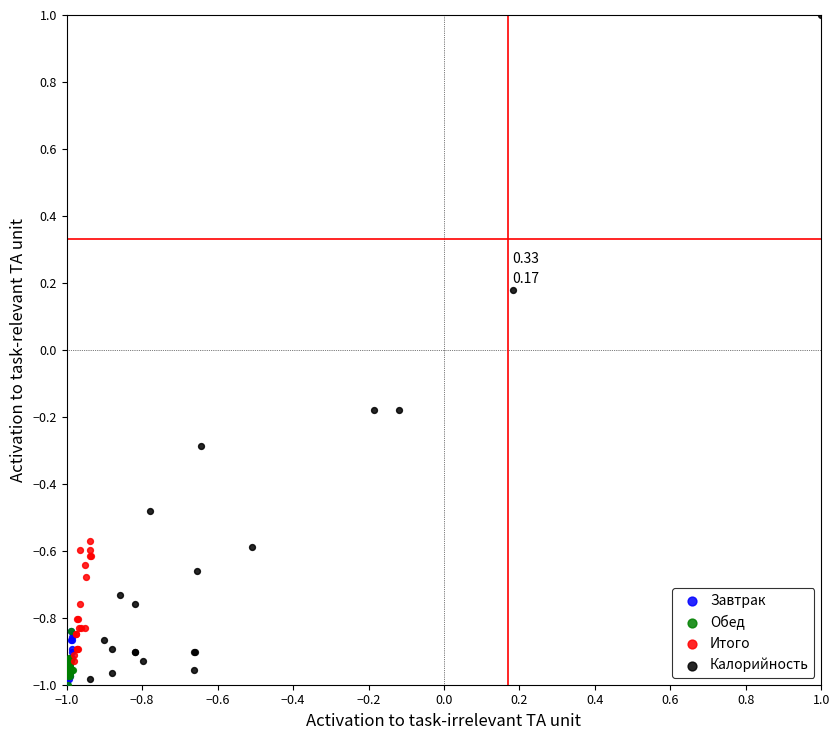

Which series has the largest Y range (max minus min)?

Калорийность